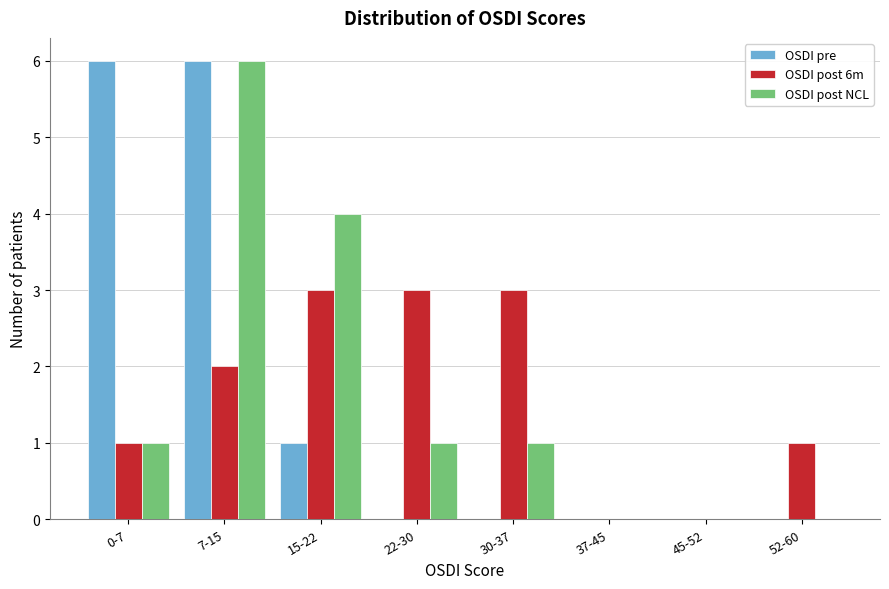

Reading left to right, transcribe all the data shown in this chart.

OSDI pre: 0-7=6	7-15=6	15-22=1	22-30=0	30-37=0	37-45=0	45-52=0	52-60=0
OSDI post 6m: 0-7=1	7-15=2	15-22=3	22-30=3	30-37=3	37-45=0	45-52=0	52-60=1
OSDI post NCL: 0-7=1	7-15=6	15-22=4	22-30=1	30-37=1	37-45=0	45-52=0	52-60=0